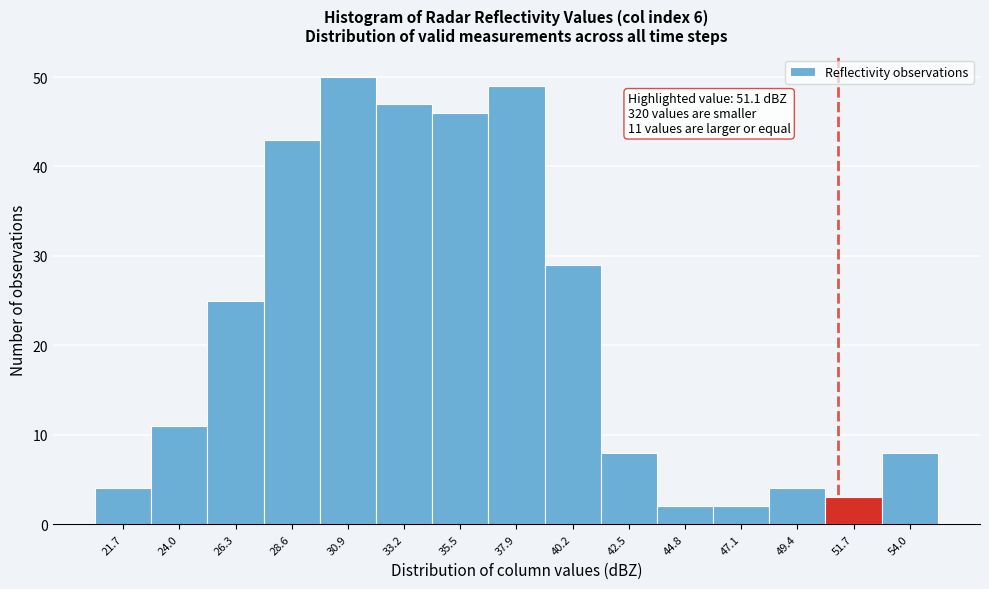

Which range on the x-axis has the tallest bar?

30.0 to 32.0